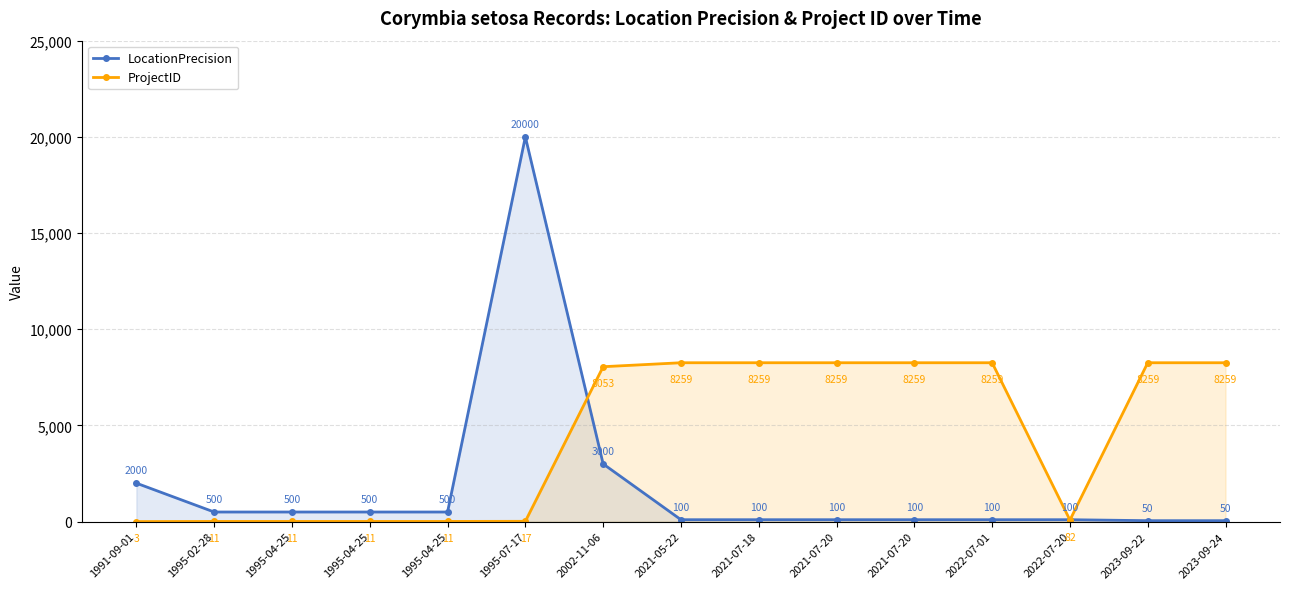

What is the sum of all ProjectID values?

66012